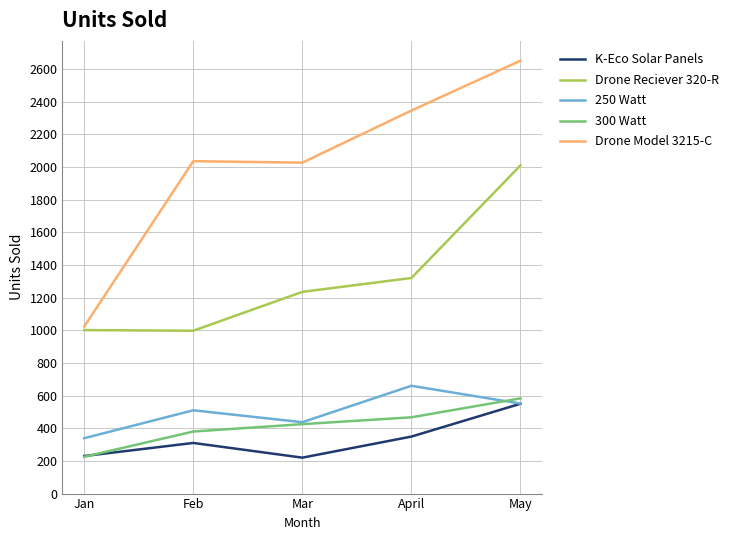

What position from the right is Mar?

3